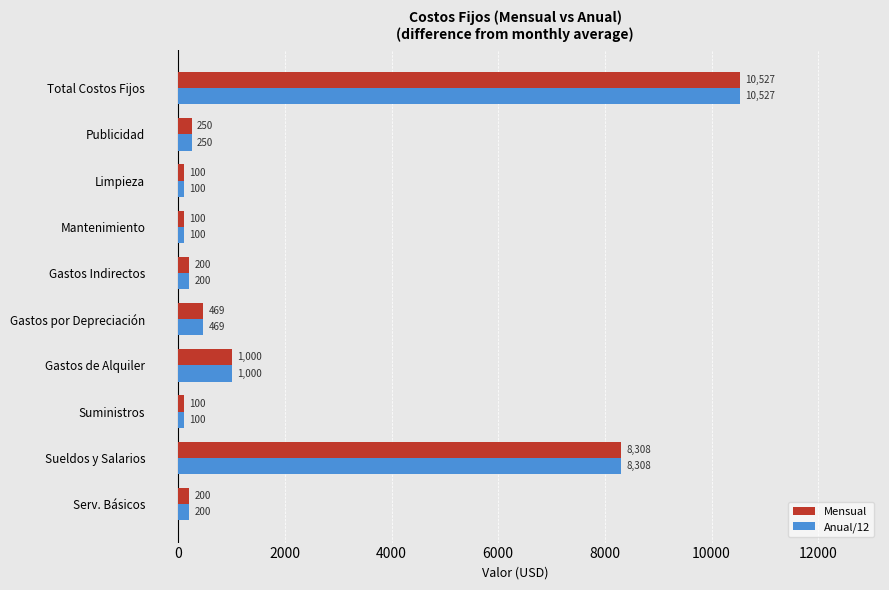

What value does the Mensual series have at Serv. Básicos?

200.0